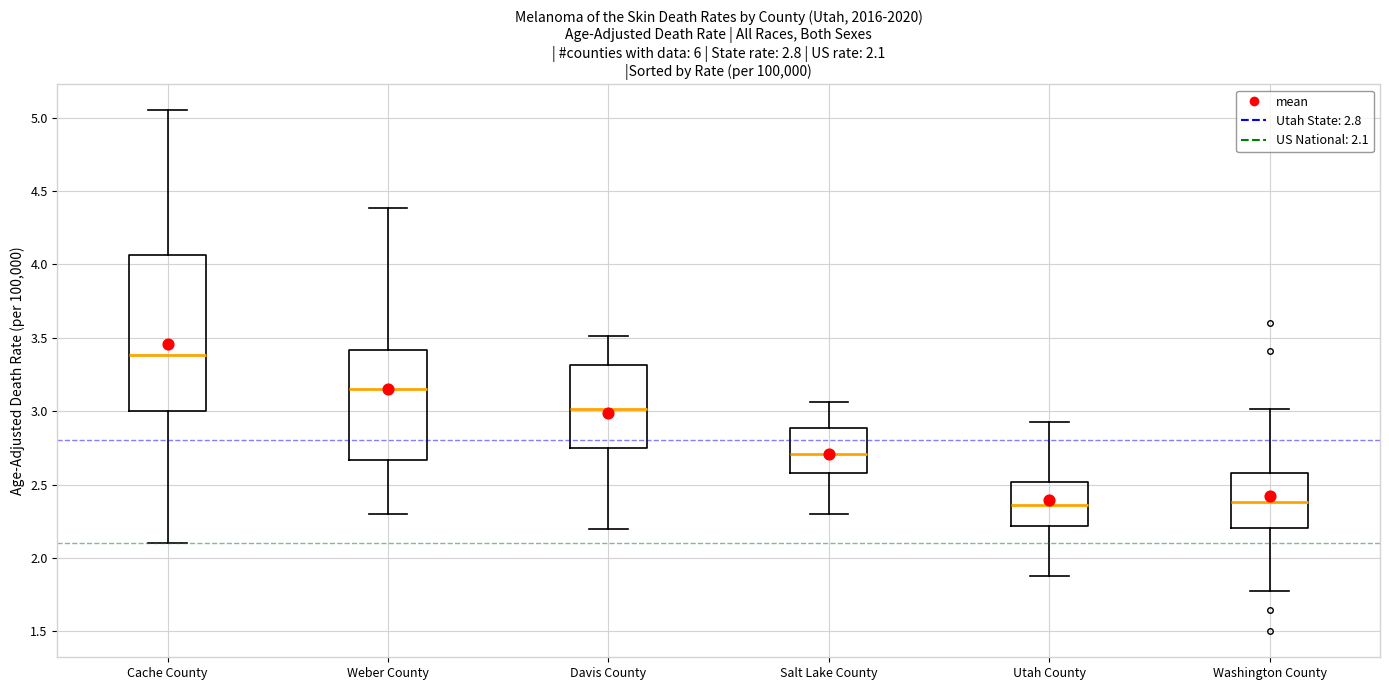

Comparing the boxes themselves (not the whiskers), which one is the tallest?

Cache County